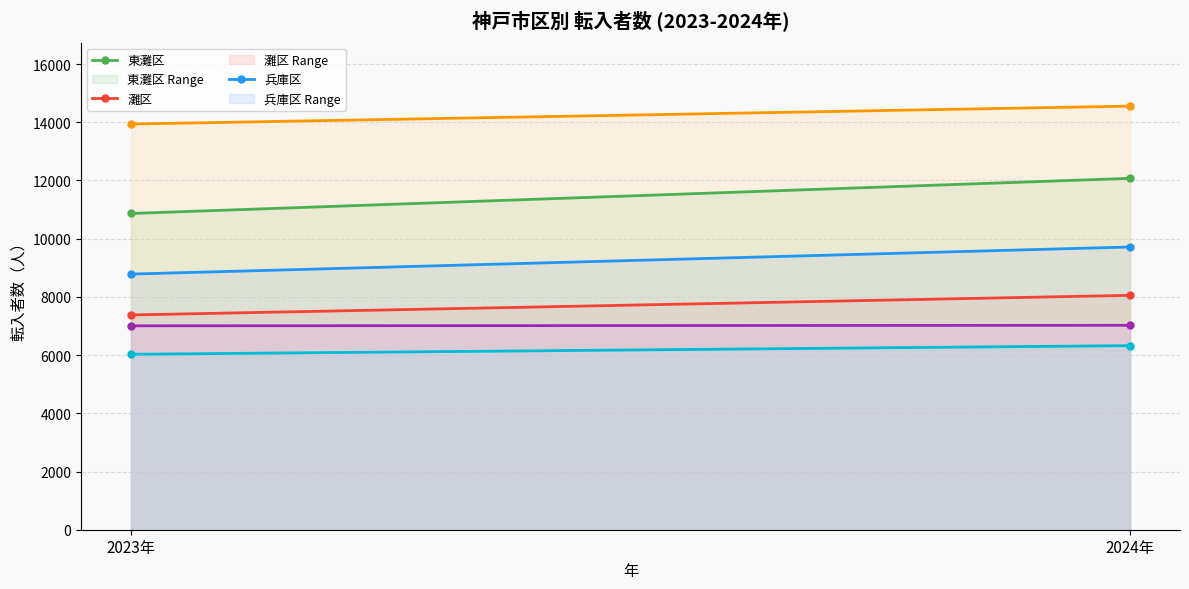

Count the 北区 values in the range 7006 to 7024.

2